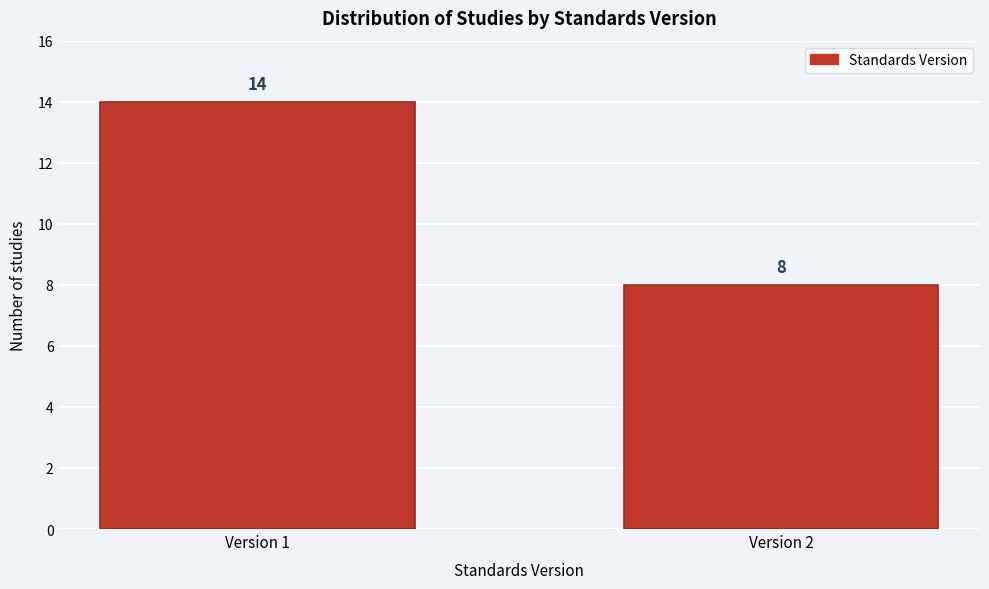

Reading left to right, transcribe all the data shown in this chart.

14	8